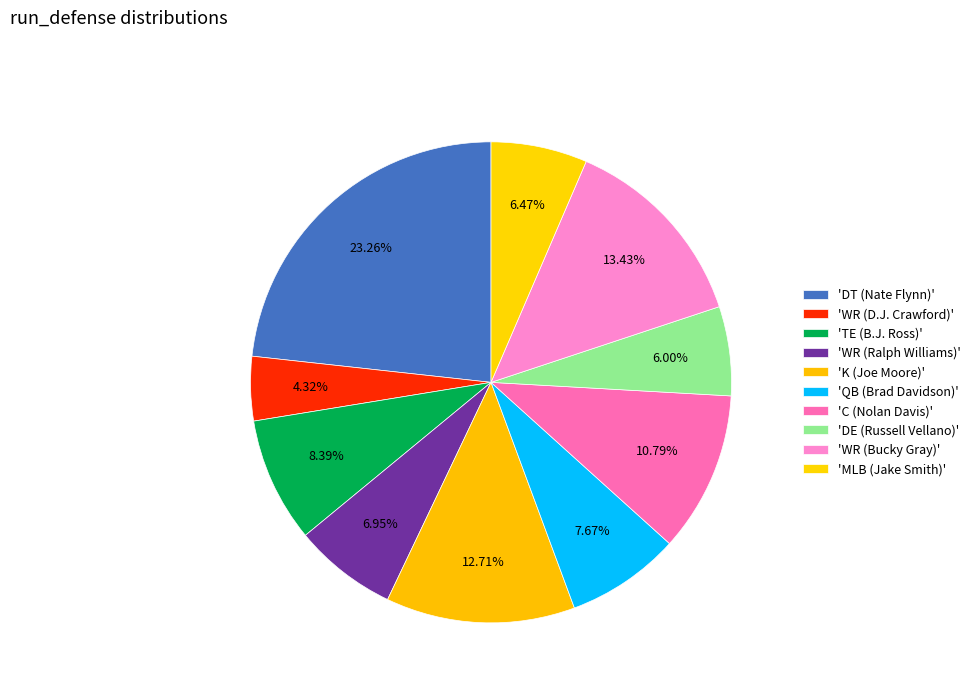

Is there a majority slice in this chart?

No